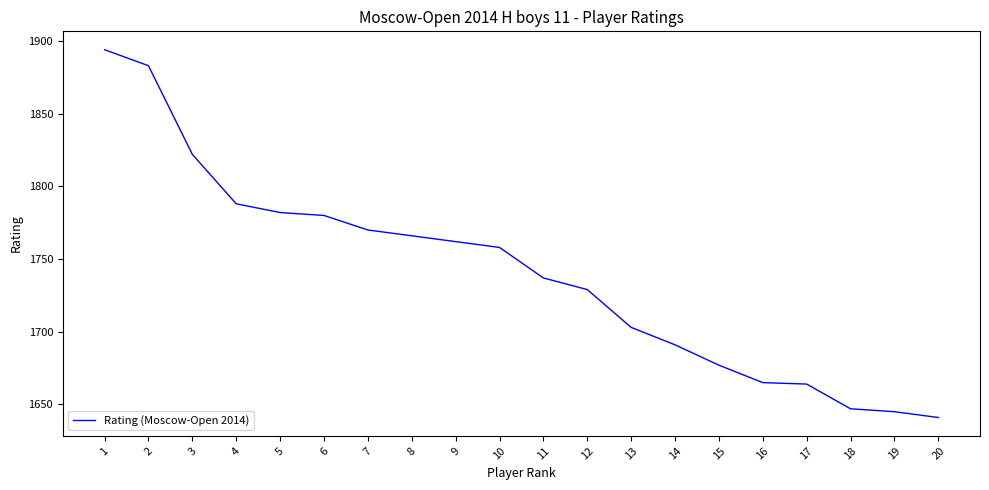

The value at 7 is 1770. True or false?

True